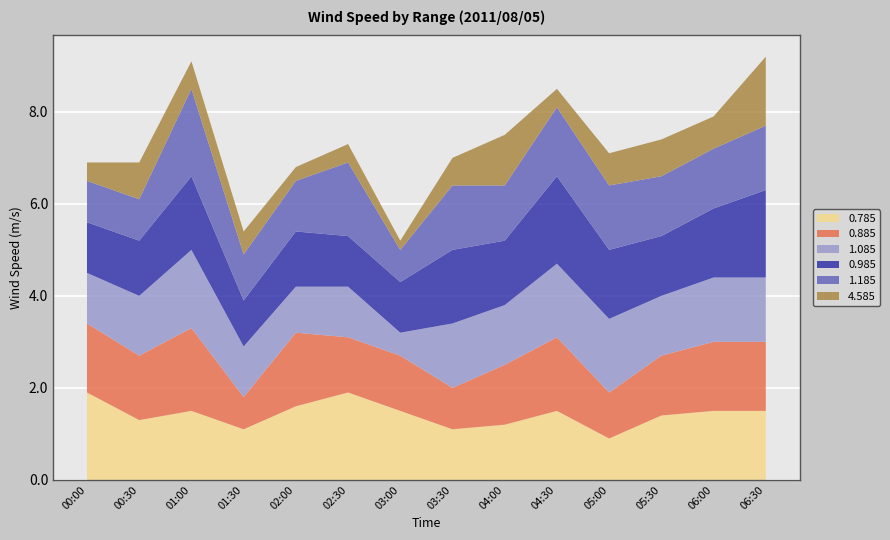

Reading right to left, list all the values displayed in this chart.

0.785: 2011/08/05 06:30=1.5	2011/08/05 06:00=1.5	2011/08/05 05:30=1.4	2011/08/05 05:00=0.9	2011/08/05 04:30=1.5	2011/08/05 04:00=1.2	2011/08/05 03:30=1.1	2011/08/05 03:00=1.5	2011/08/05 02:30=1.9	2011/08/05 02:00=1.6	2011/08/05 01:30=1.1	2011/08/05 01:00=1.5	2011/08/05 00:30=1.3	2011/08/05 00:00=1.9
0.885: 2011/08/05 06:30=1.5	2011/08/05 06:00=1.5	2011/08/05 05:30=1.3	2011/08/05 05:00=1.0	2011/08/05 04:30=1.6	2011/08/05 04:00=1.3	2011/08/05 03:30=0.9	2011/08/05 03:00=1.2	2011/08/05 02:30=1.2	2011/08/05 02:00=1.6	2011/08/05 01:30=0.7	2011/08/05 01:00=1.8	2011/08/05 00:30=1.4	2011/08/05 00:00=1.5
1.085: 2011/08/05 06:30=1.4	2011/08/05 06:00=1.4	2011/08/05 05:30=1.3	2011/08/05 05:00=1.6	2011/08/05 04:30=1.6	2011/08/05 04:00=1.3	2011/08/05 03:30=1.4	2011/08/05 03:00=0.5	2011/08/05 02:30=1.1	2011/08/05 02:00=1.0	2011/08/05 01:30=1.1	2011/08/05 01:00=1.7	2011/08/05 00:30=1.3	2011/08/05 00:00=1.1
0.985: 2011/08/05 06:30=1.9	2011/08/05 06:00=1.5	2011/08/05 05:30=1.3	2011/08/05 05:00=1.5	2011/08/05 04:30=1.9	2011/08/05 04:00=1.4	2011/08/05 03:30=1.6	2011/08/05 03:00=1.1	2011/08/05 02:30=1.1	2011/08/05 02:00=1.2	2011/08/05 01:30=1.0	2011/08/05 01:00=1.6	2011/08/05 00:30=1.2	2011/08/05 00:00=1.1
1.185: 2011/08/05 06:30=1.4	2011/08/05 06:00=1.3	2011/08/05 05:30=1.3	2011/08/05 05:00=1.4	2011/08/05 04:30=1.5	2011/08/05 04:00=1.2	2011/08/05 03:30=1.4	2011/08/05 03:00=0.7	2011/08/05 02:30=1.6	2011/08/05 02:00=1.1	2011/08/05 01:30=1.0	2011/08/05 01:00=1.9	2011/08/05 00:30=0.9	2011/08/05 00:00=0.9
4.585: 2011/08/05 06:30=1.5	2011/08/05 06:00=0.7	2011/08/05 05:30=0.8	2011/08/05 05:00=0.7	2011/08/05 04:30=0.4	2011/08/05 04:00=1.1	2011/08/05 03:30=0.6	2011/08/05 03:00=0.2	2011/08/05 02:30=0.4	2011/08/05 02:00=0.3	2011/08/05 01:30=0.5	2011/08/05 01:00=0.6	2011/08/05 00:30=0.8	2011/08/05 00:00=0.4